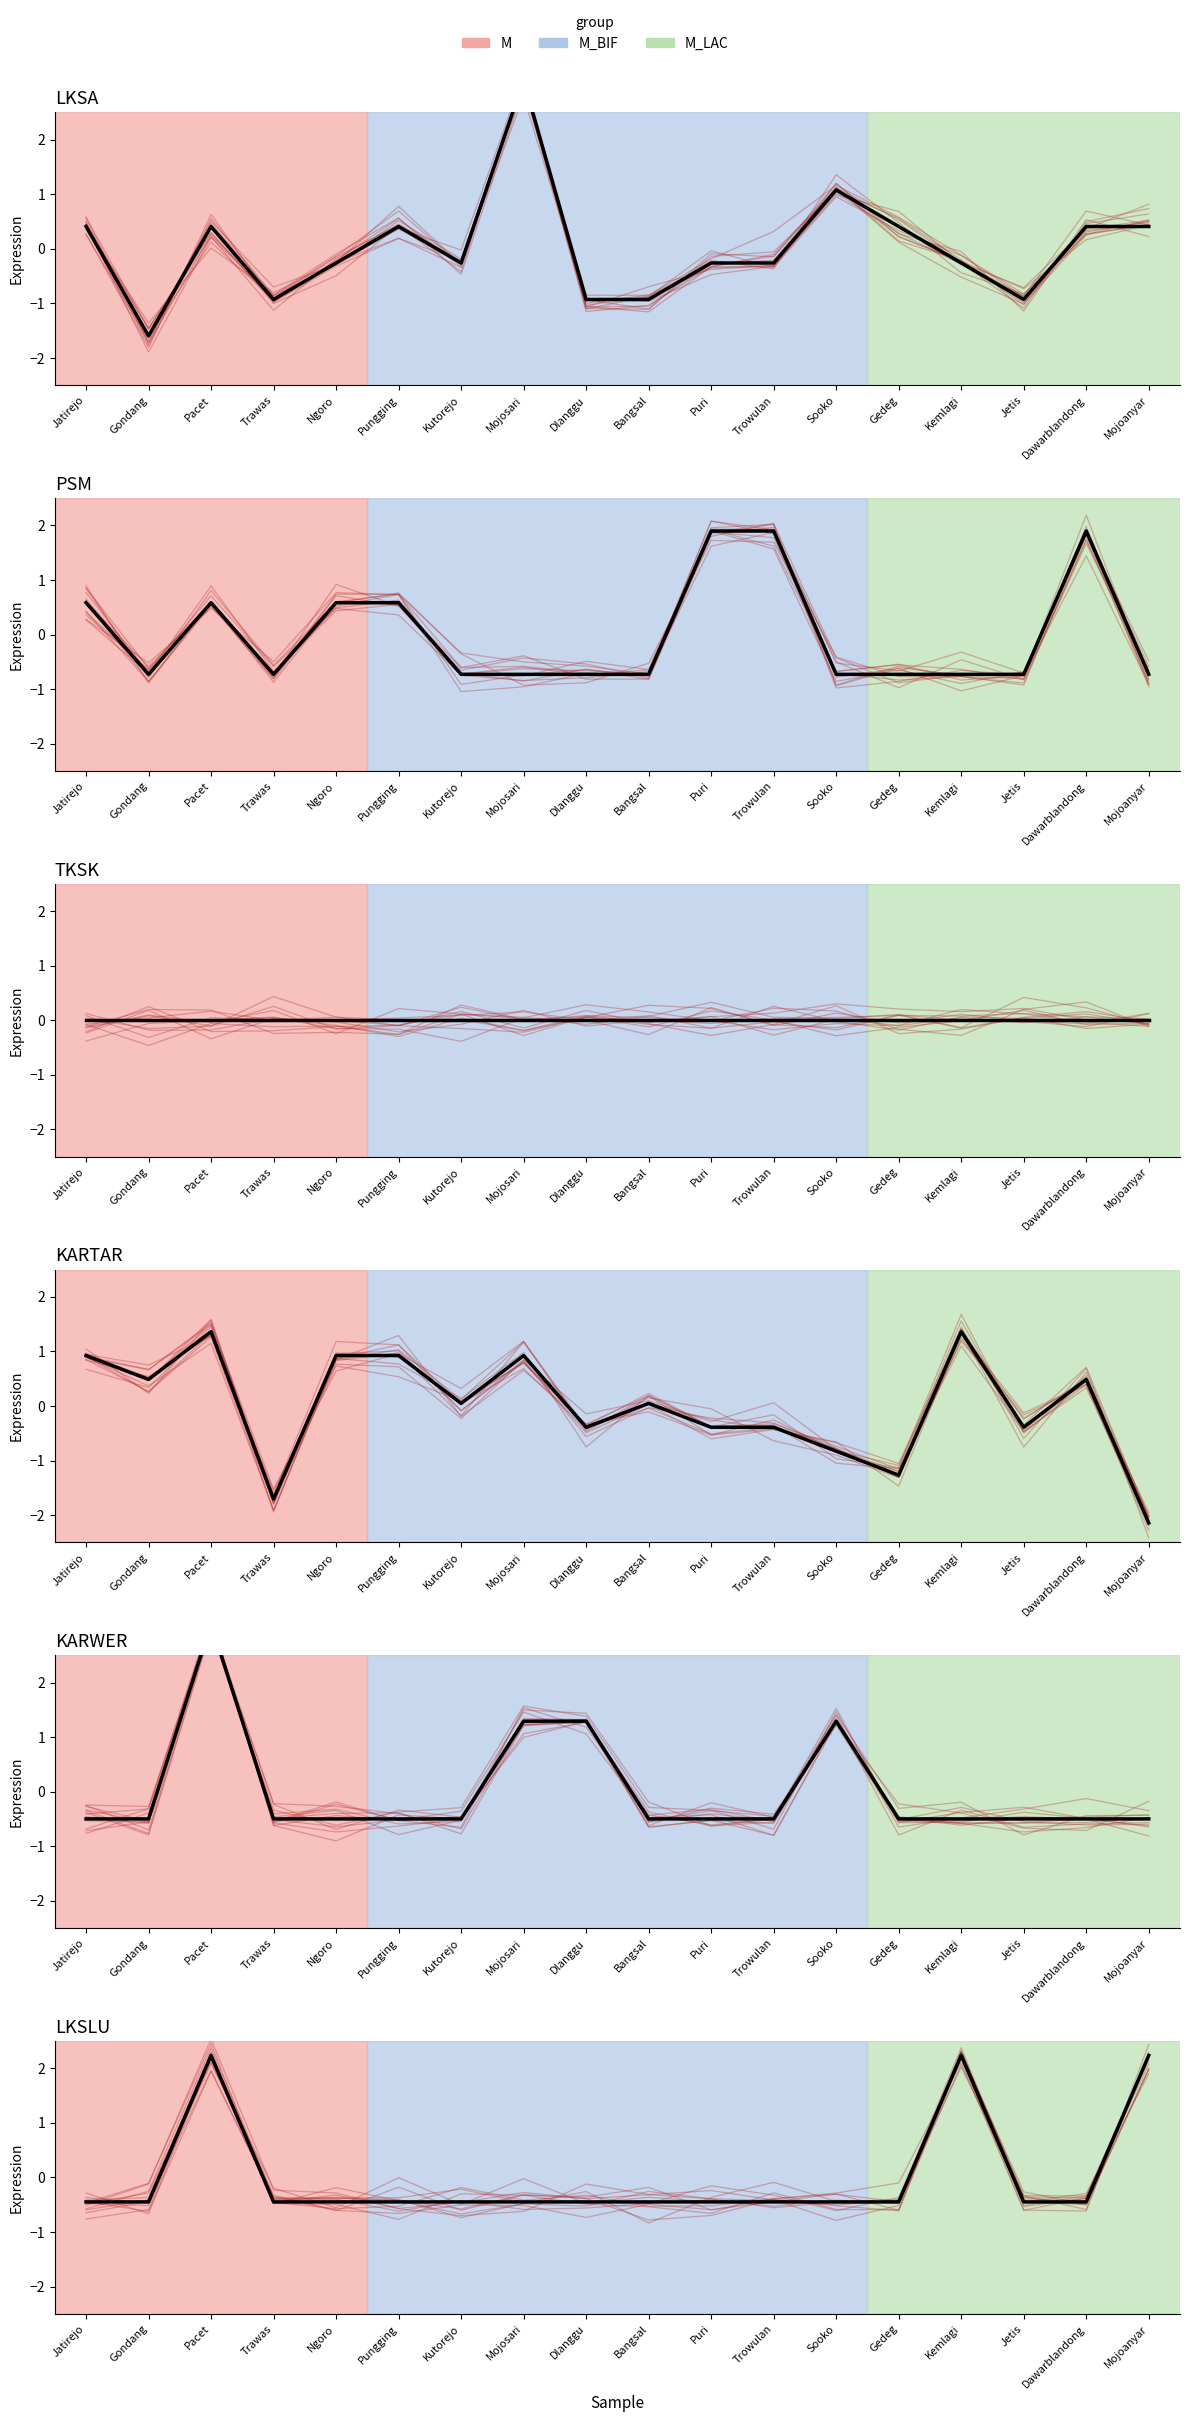

What is the label of the 5th point from the left?

Ngoro